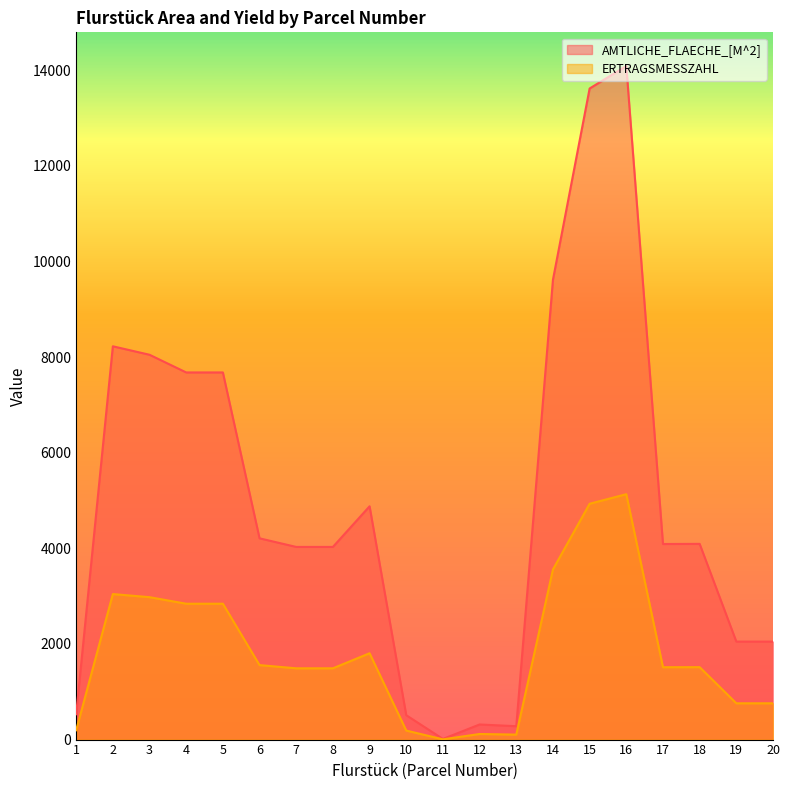

How many lines are shown in the chart?

2